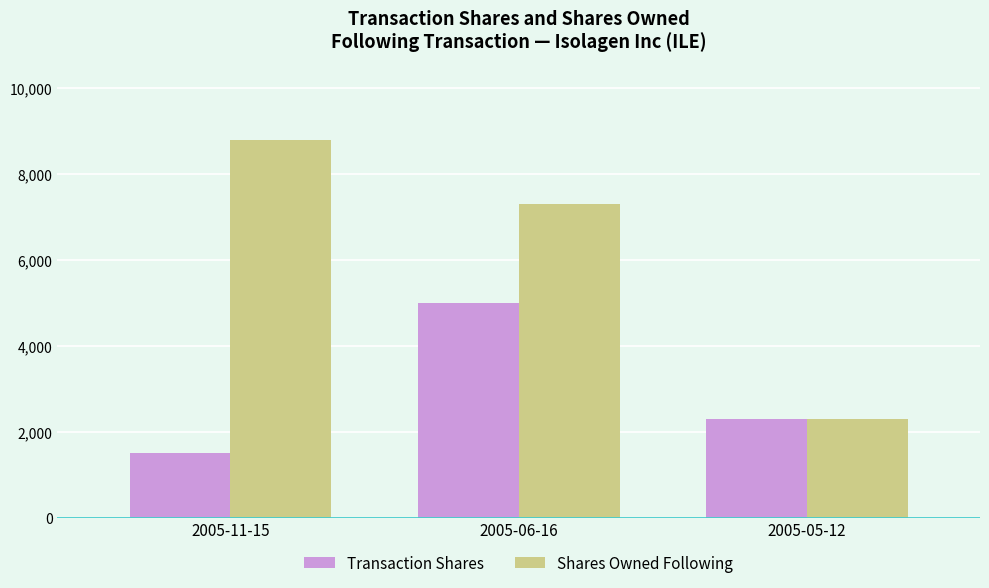

How many data points does each series have?

3